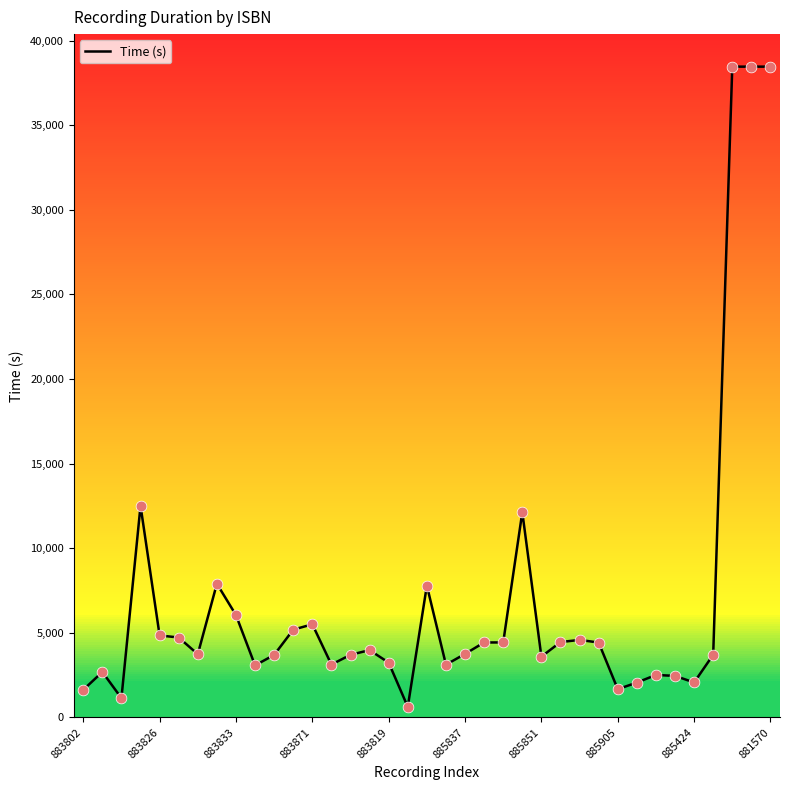

What is the maximum value shown in the chart?

38457